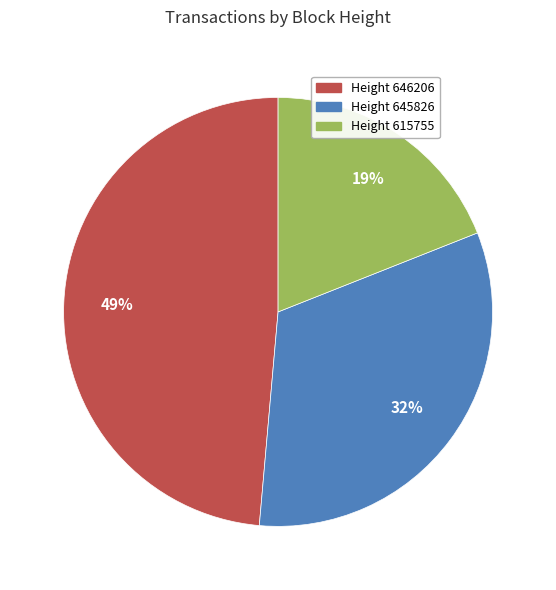

Does any single category account for the majority?

No